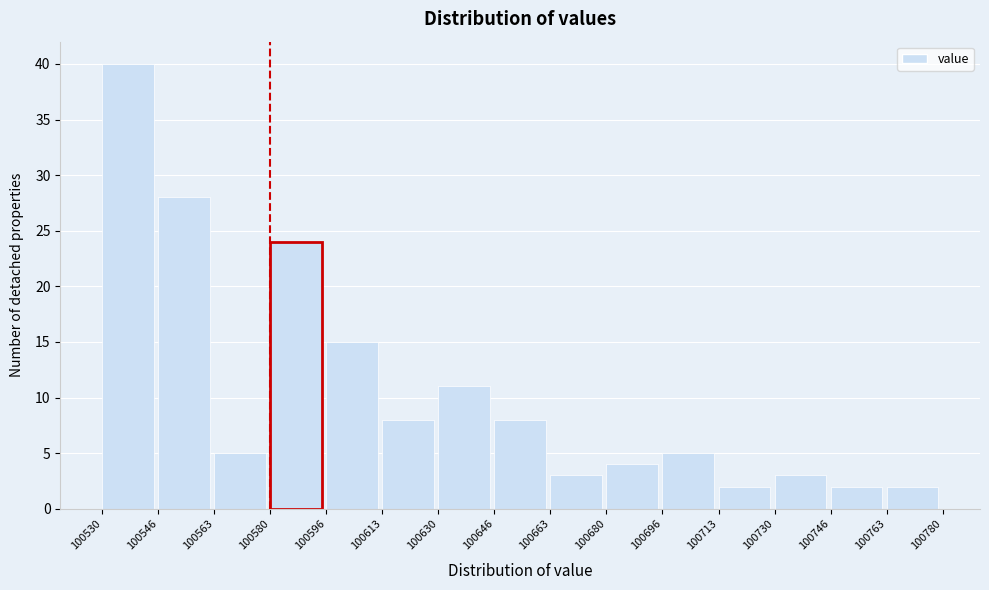

Over which range of the x-axis is the bar tallest?

100530 to 100546